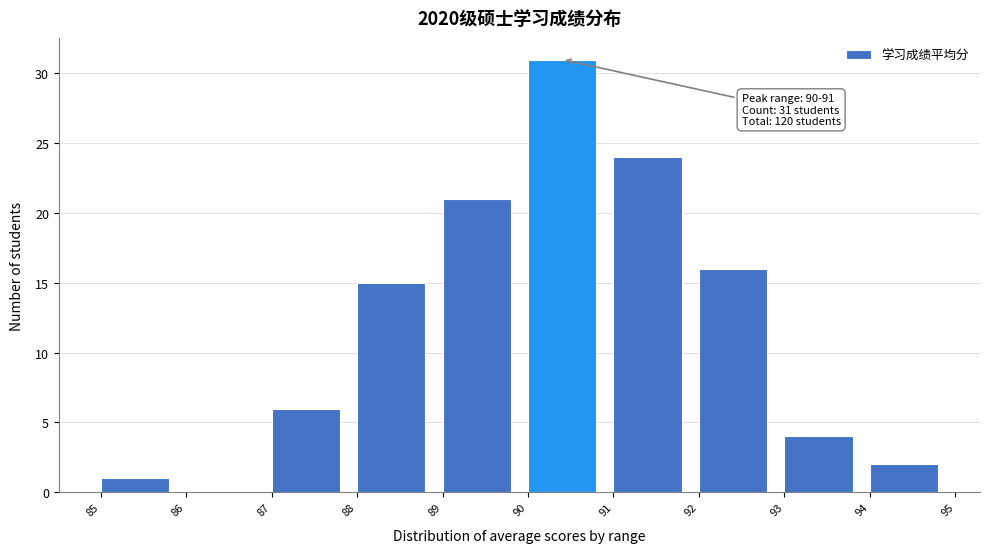

Which range on the x-axis has the tallest bar?

90 to 91